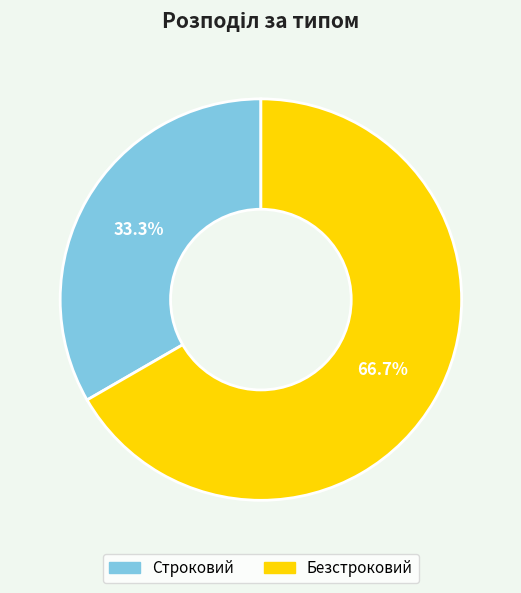

Rank the categories by value from lowest to highest.

Строковий, Безстроковий